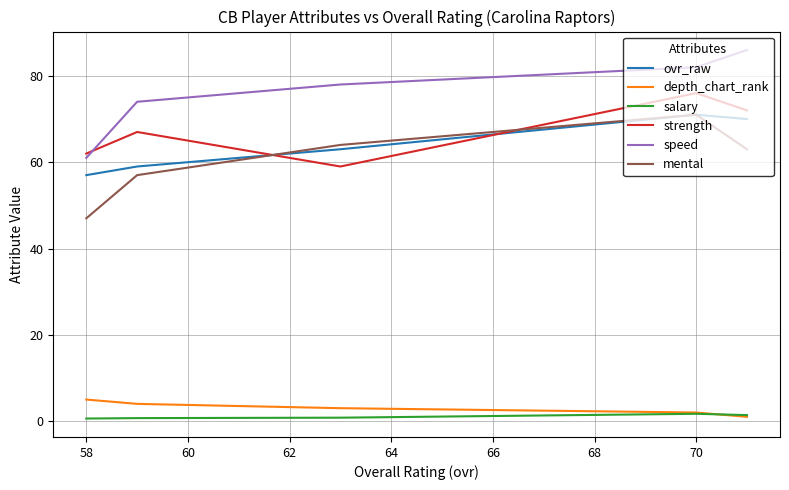

How many values in the ovr_raw series exceed 63?

2